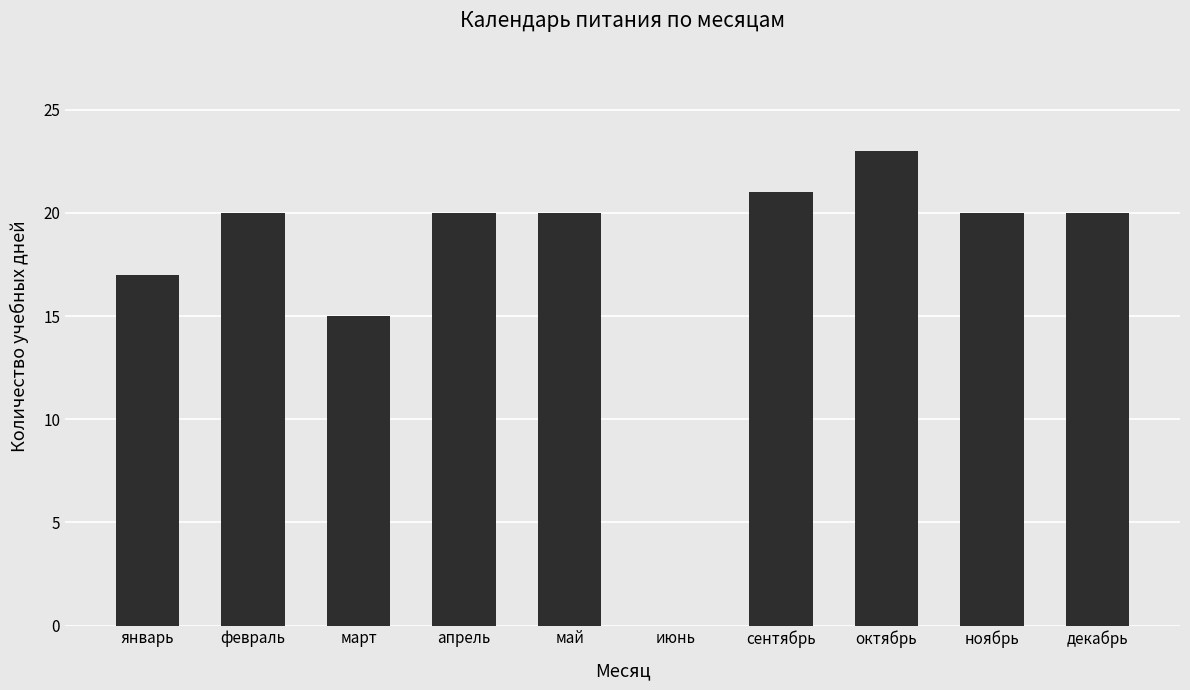

Reading left to right, extract all data points from this chart.

17	20	15	20	20	0	21	23	20	20